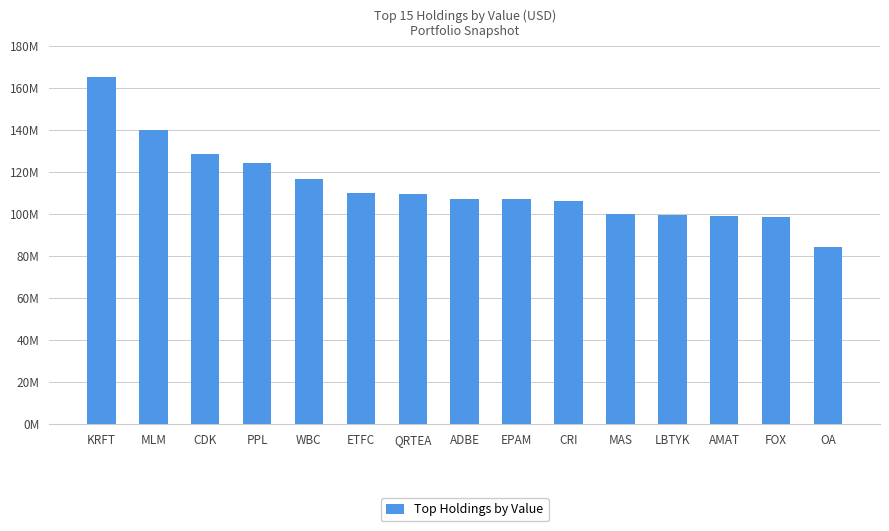

What is the greatest value displayed?

165519000